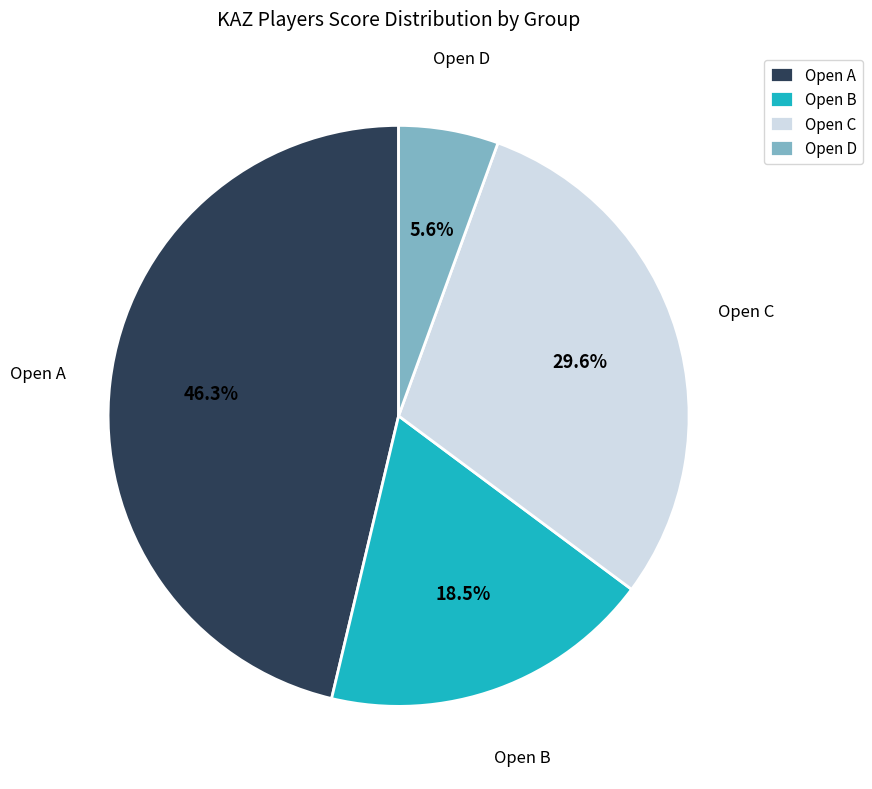

Which has a higher value, Open C or Open B?

Open C